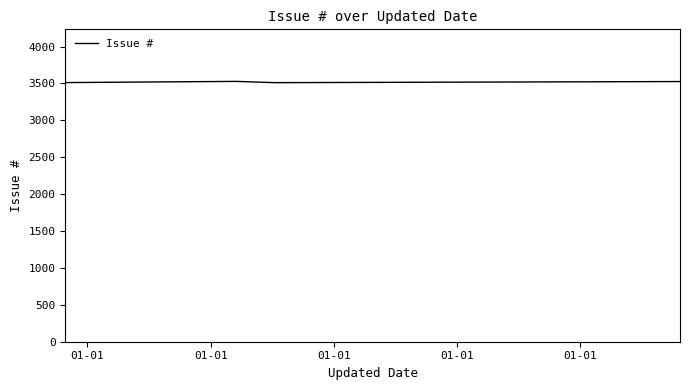

What is the smallest value displayed?

3511